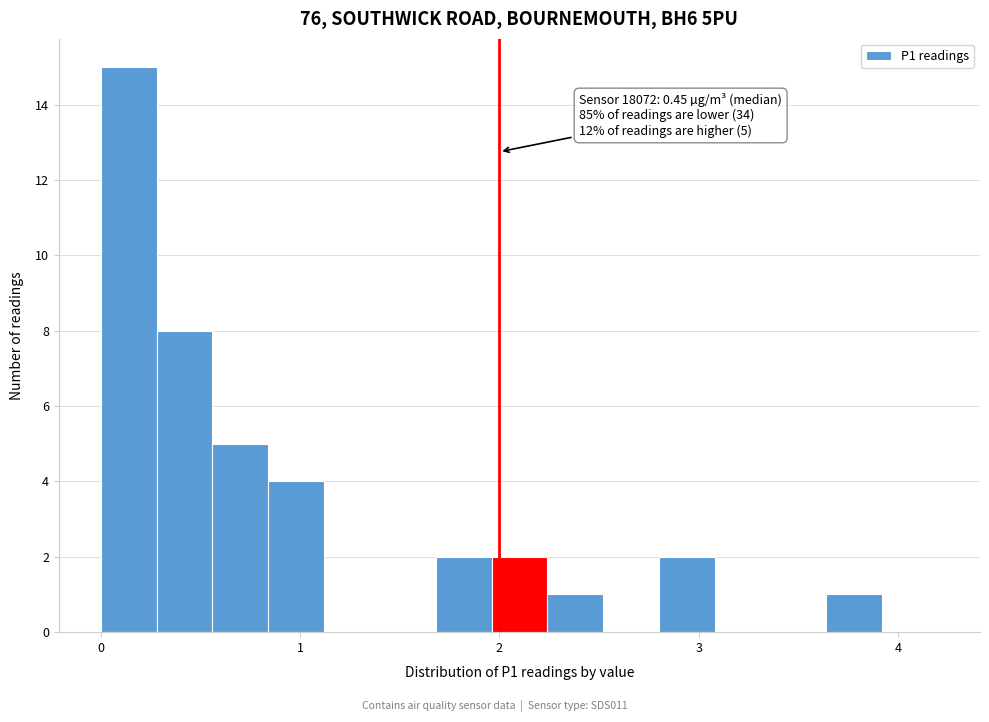

Read against the x-axis, roughly where is the centre of the tallest bar?

0.1